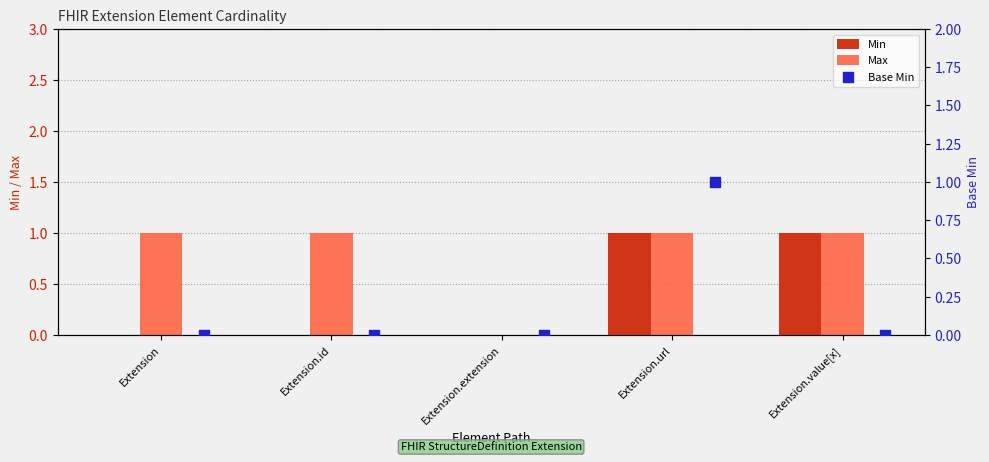

Which series has the largest total across all categories?

Max